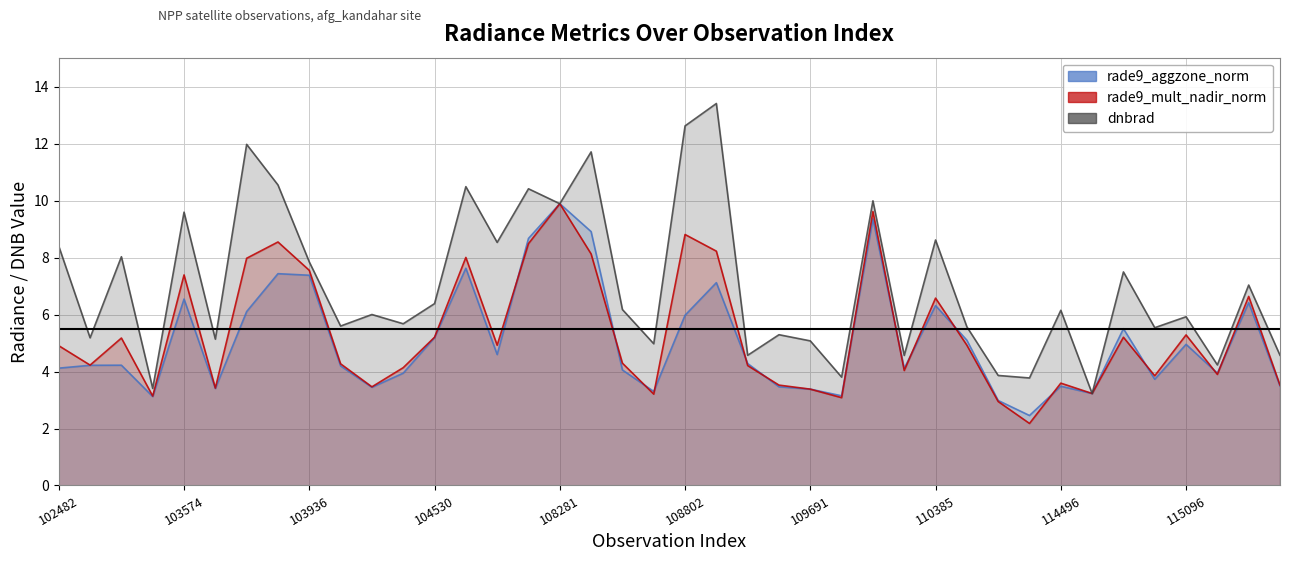

How many values in the rade9_mult_nadir_norm series exceed 4?

26